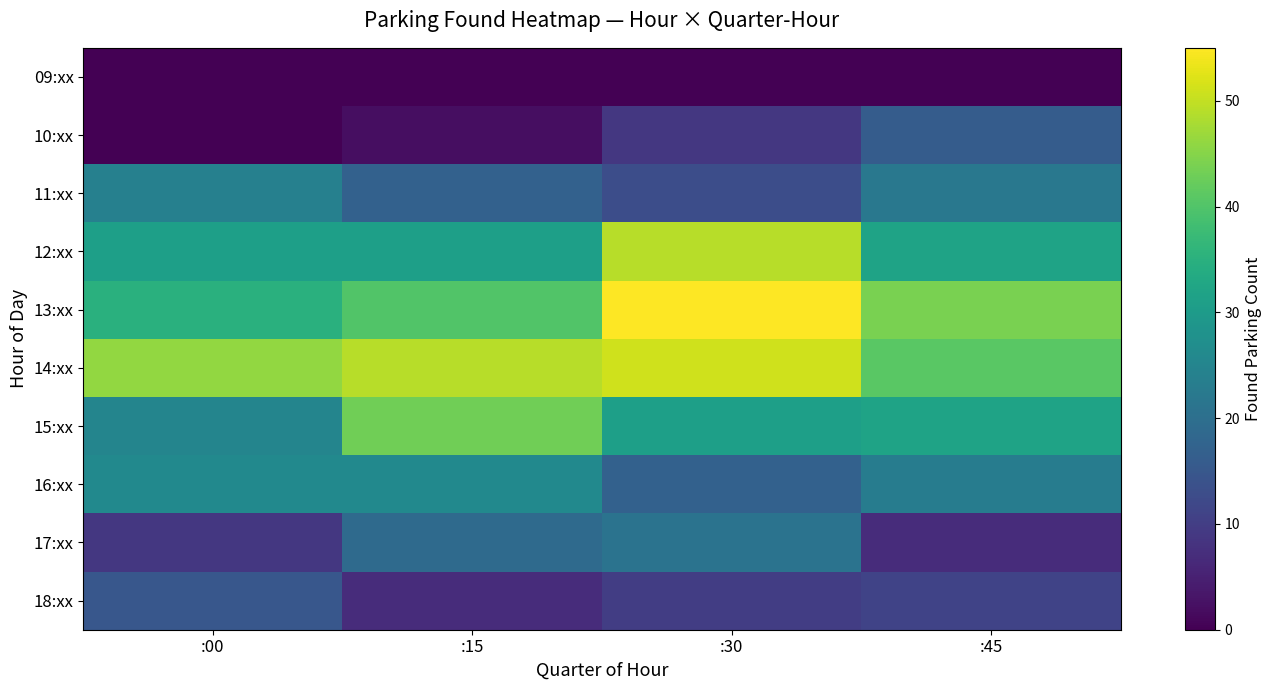

Reading left to right, what are all the values shown in this chart?

09:xx: :00=0	:15=0	:30=0	:45=0
10:xx: :00=0	:15=2	:30=9	:45=16
11:xx: :00=24	:15=17	:30=13	:45=22
12:xx: :00=31	:15=31	:30=49	:45=32
13:xx: :00=35	:15=40	:30=55	:45=44
14:xx: :00=46	:15=49	:30=51	:45=41
15:xx: :00=25	:15=43	:30=31	:45=32
16:xx: :00=26	:15=26	:30=17	:45=23
17:xx: :00=9	:15=19	:30=21	:45=7
18:xx: :00=15	:15=7	:30=10	:45=11